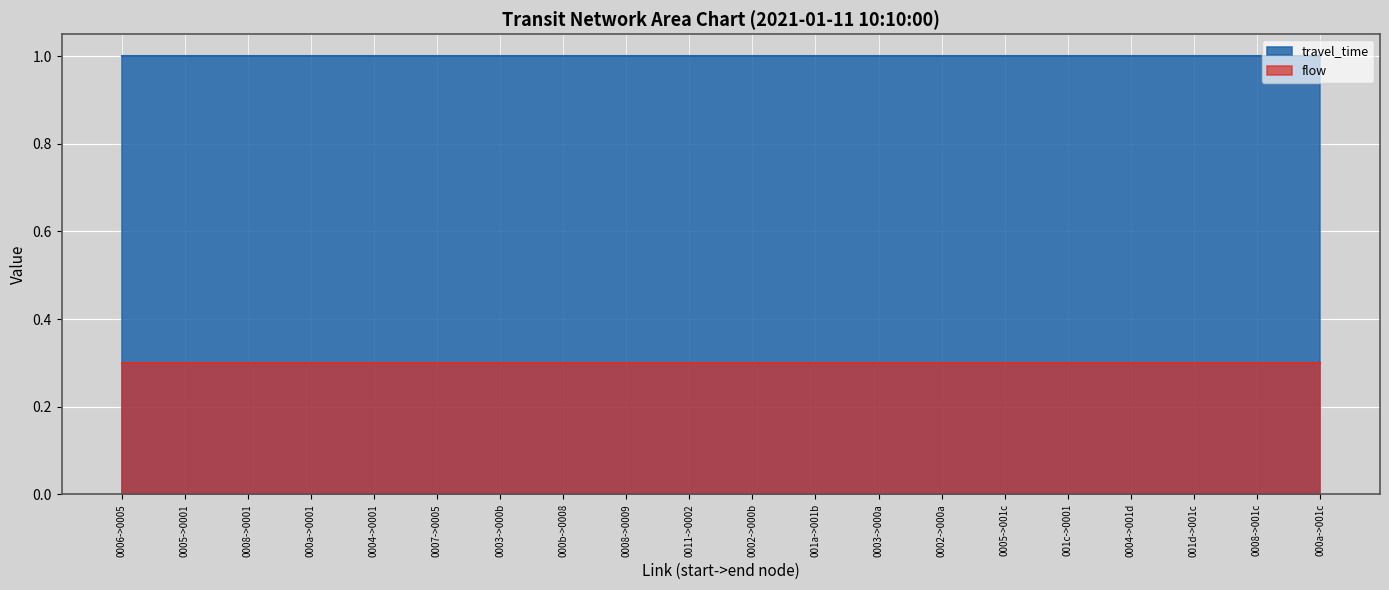

Between 1 and 16, which series saw the biggest shift?

travel_time